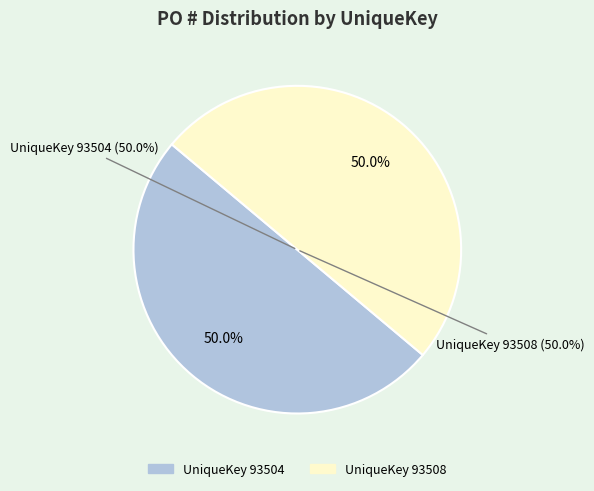

Rank the categories by value from lowest to highest.

93504, 93508